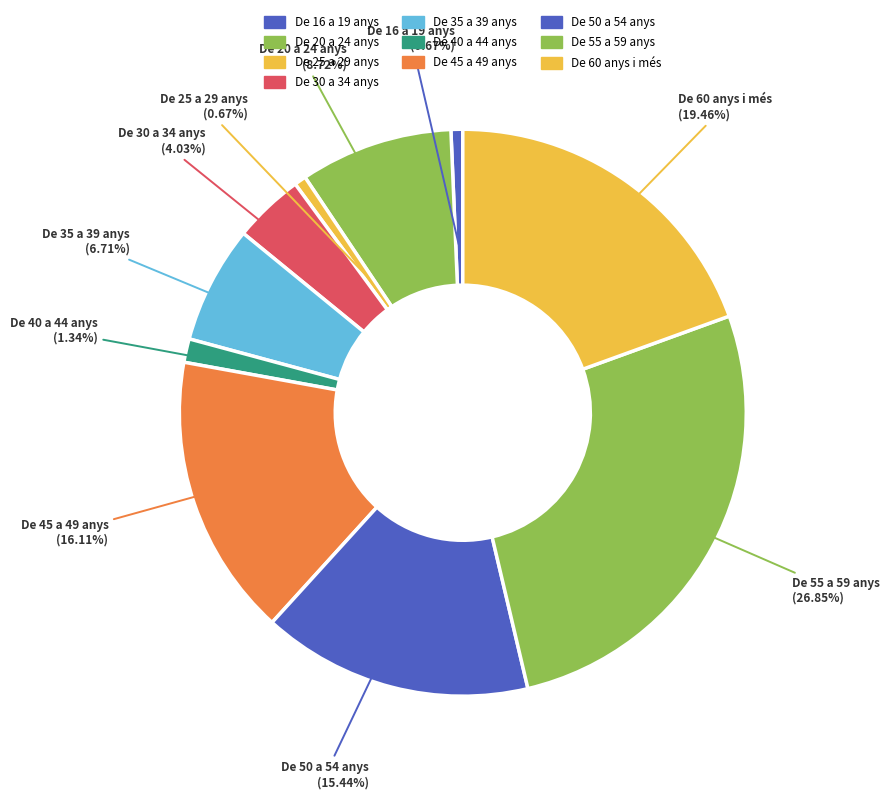

How many segments does this pie chart have?

10